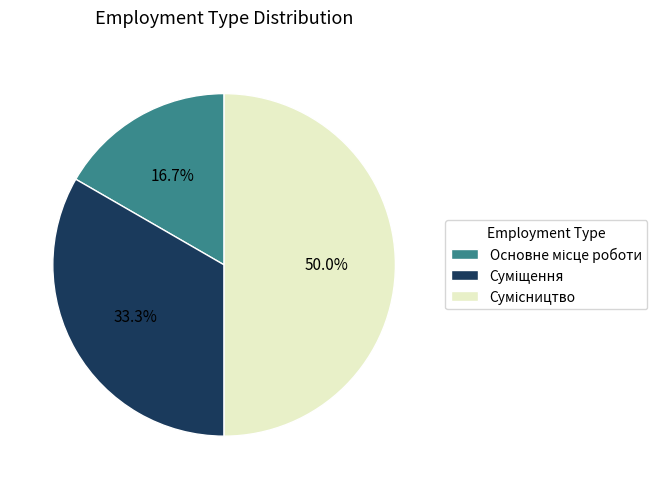

What percentage do Основне місце роботи and Суміщення together represent?

50.0%